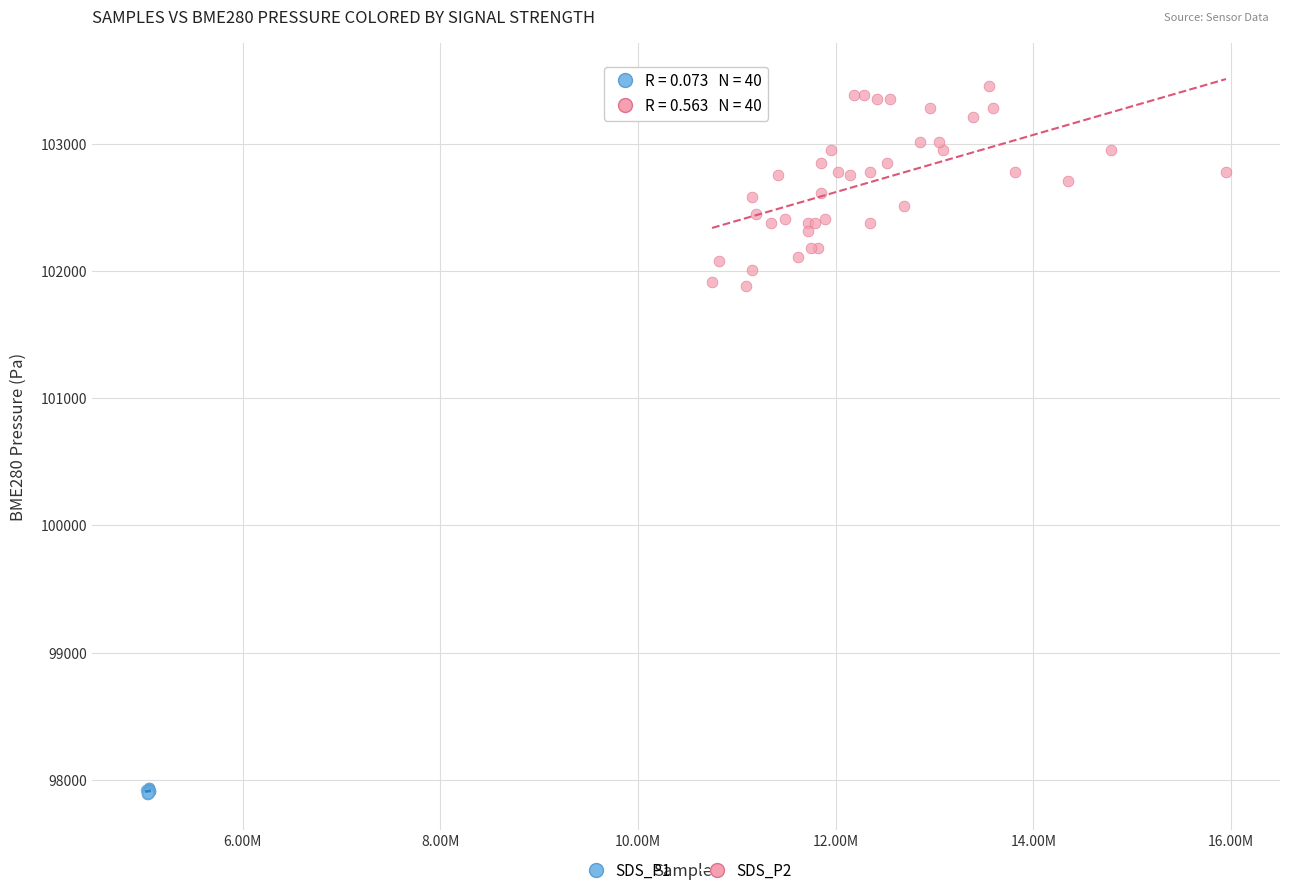

Which series has the widest spread of Y values?

SDS_P2